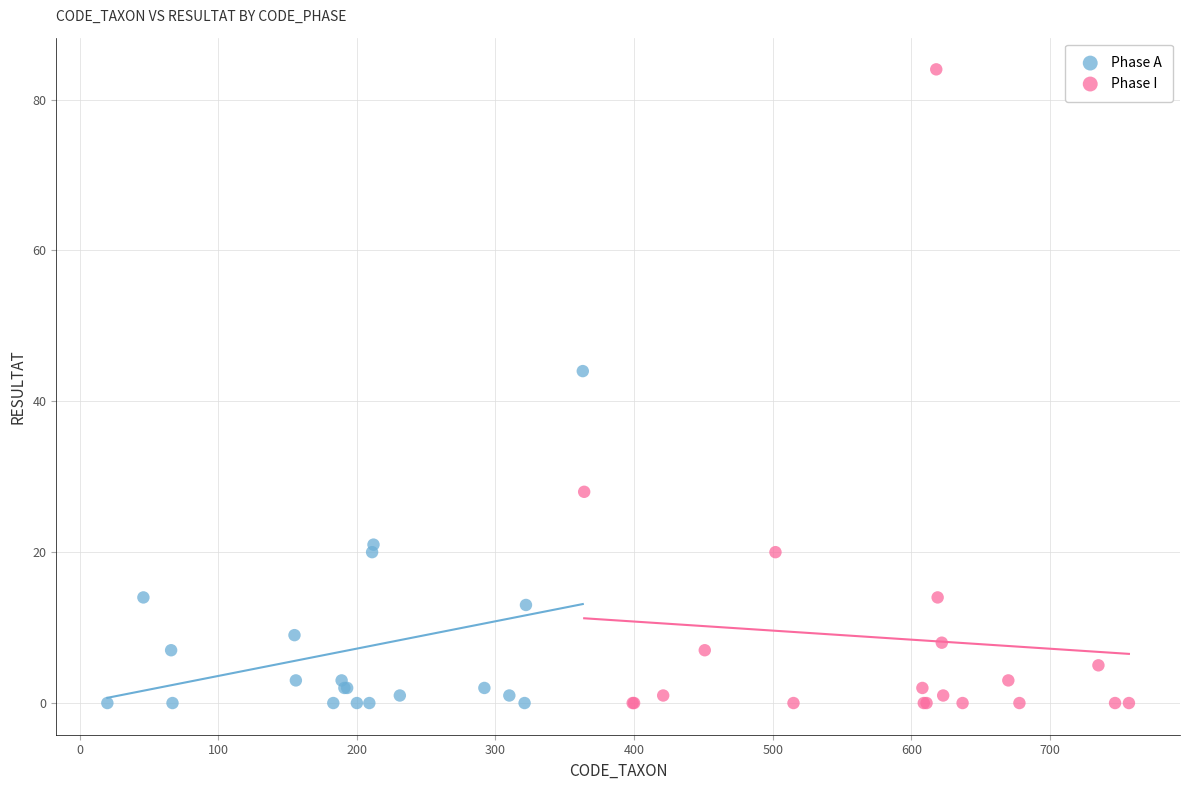

Which series reaches the maximum Y coordinate?

Phase I